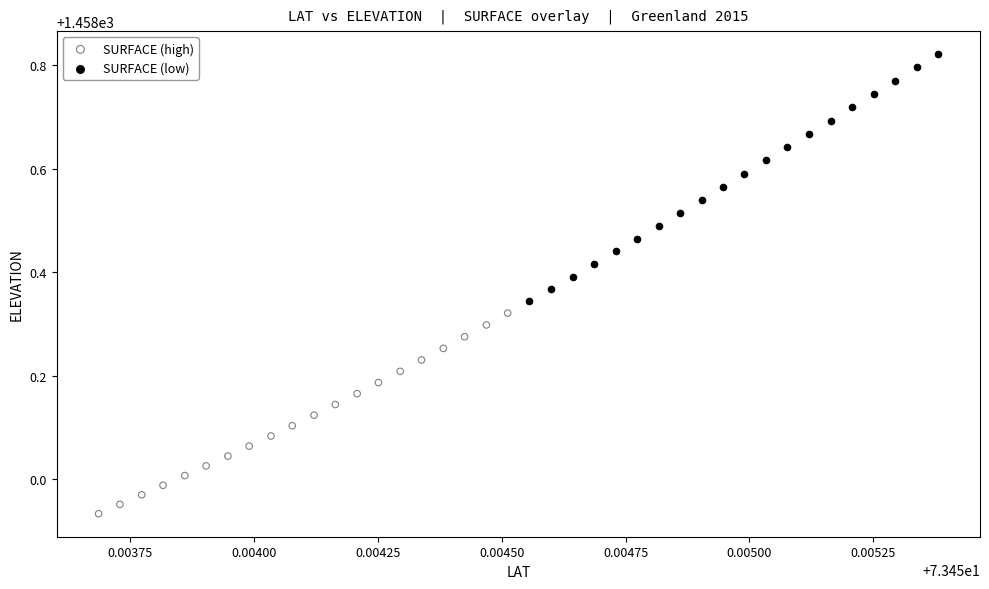

Which series contains the highest Y value?

SURFACE (low)